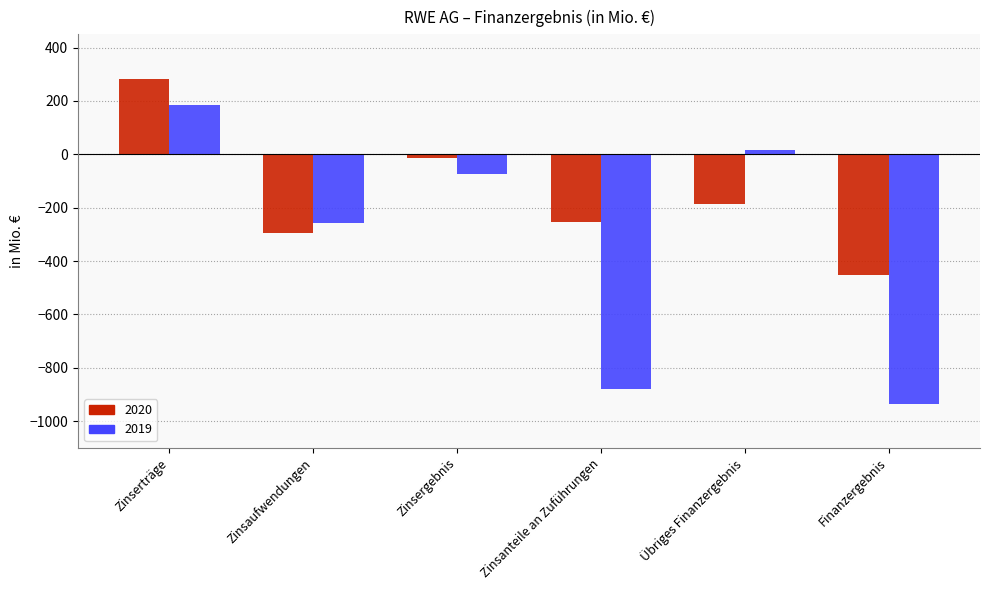

Which series has the largest range (max minus min)?

2019